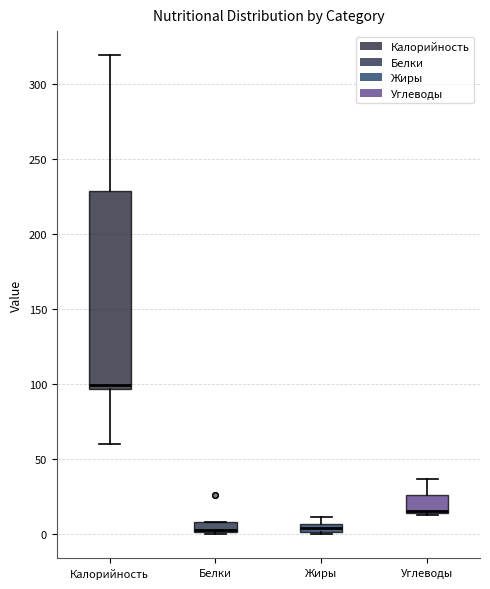

Which box is the tallest, from its lower edge to its upper edge?

Калорийность